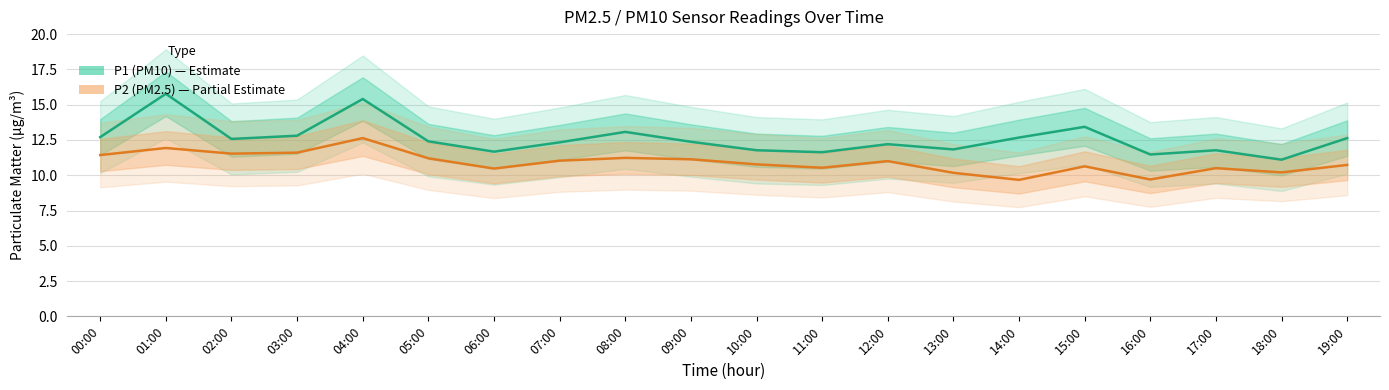

Which series has the largest total across all categories?

P1 (PM10)